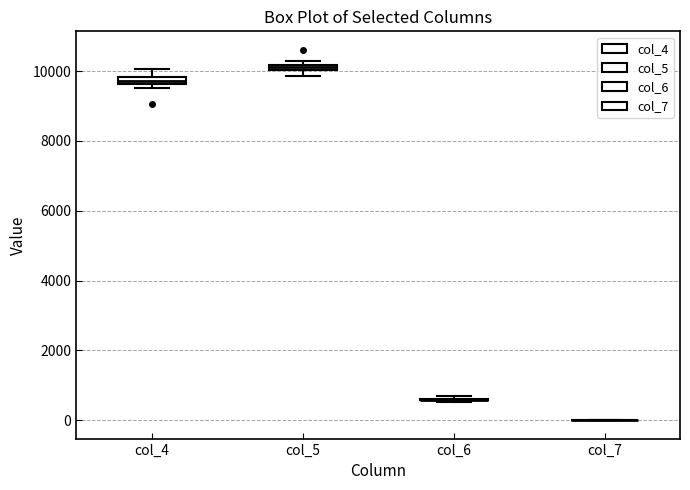

Where is the upper edge of the box for col_4 on the y-axis? The values are not printed on the chart, so give them approximately, as read against the axis.

9800